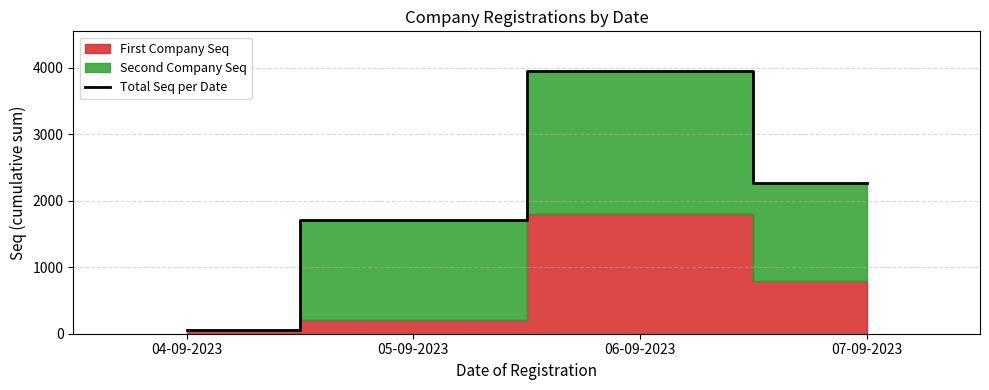

At which category does the chart reach its peak across all series?

06-09-2023